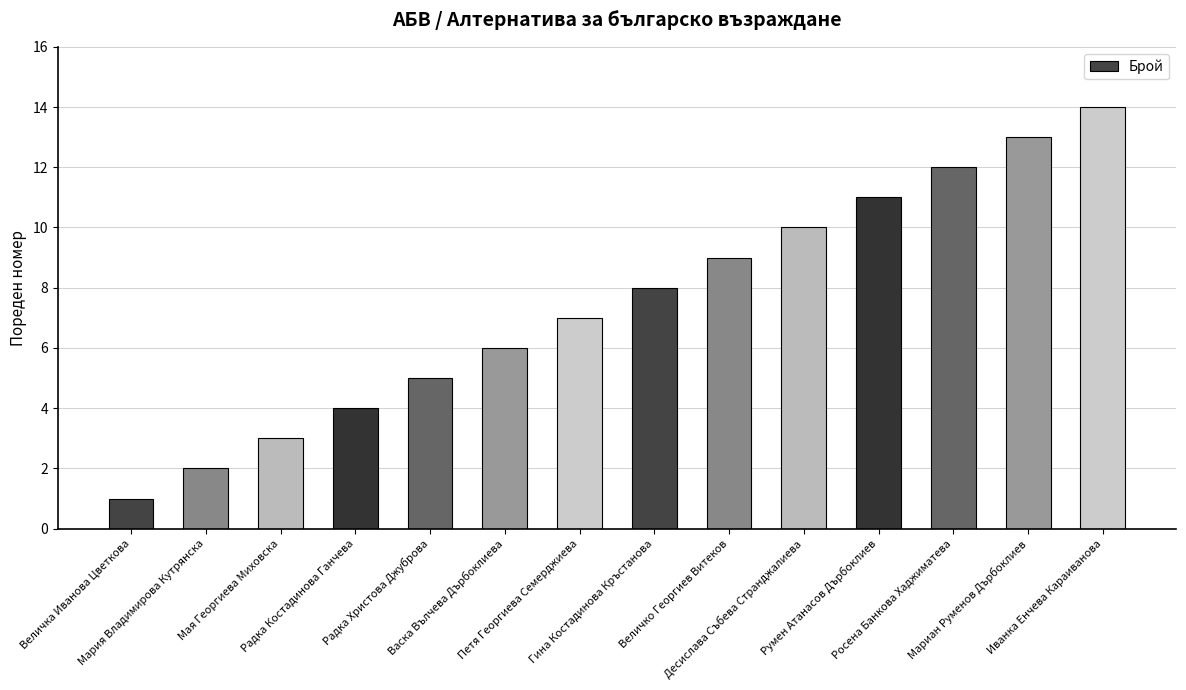

How many series are shown in this chart?

1